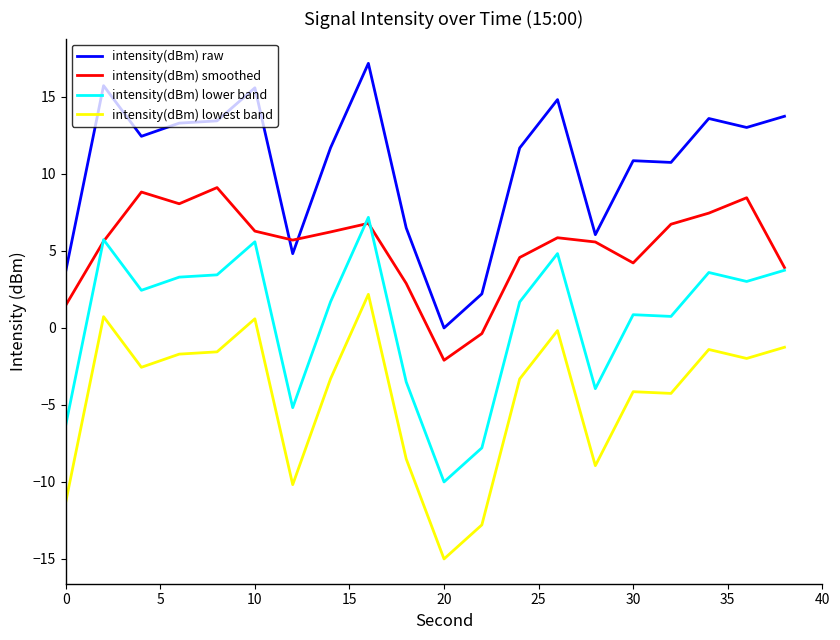

True or false: intensity(dBm) smoothed and intensity(dBm) raw cross at least once.

True